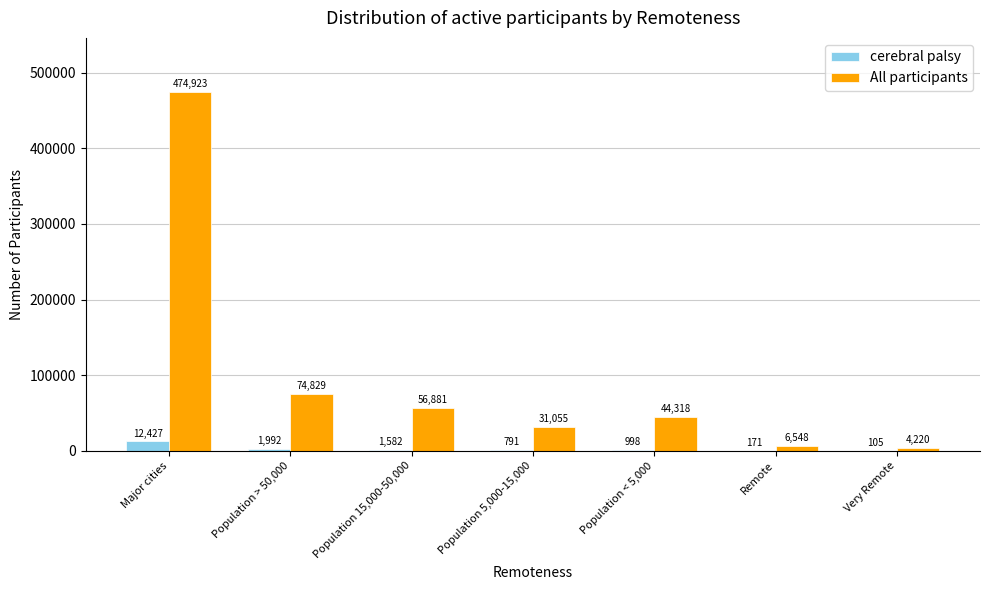

What are all the series names shown in the legend?

cerebral palsy, All participants